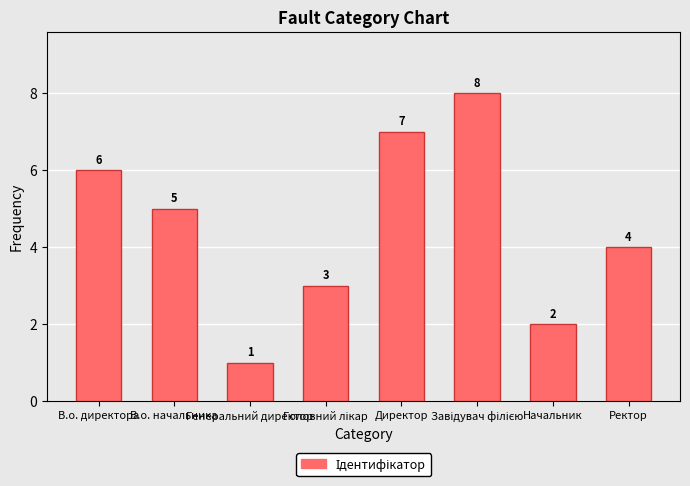

What is the difference between the maximum and minimum values?

7